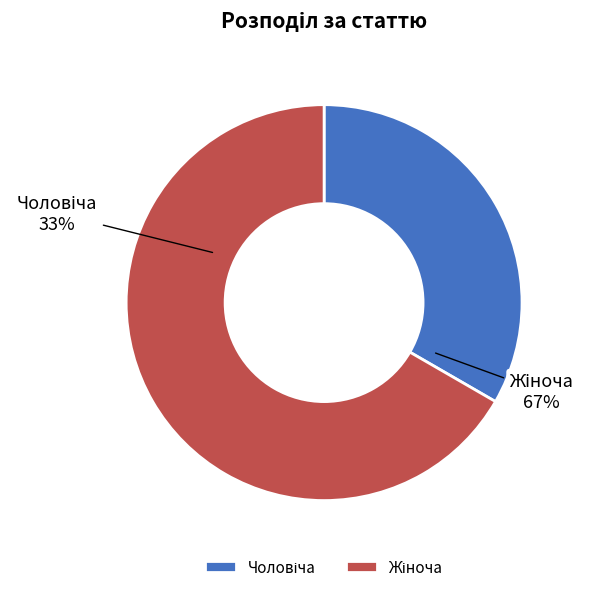

To the nearest percent, what is the combined percentage of Чоловіча and Жіноча?

100%